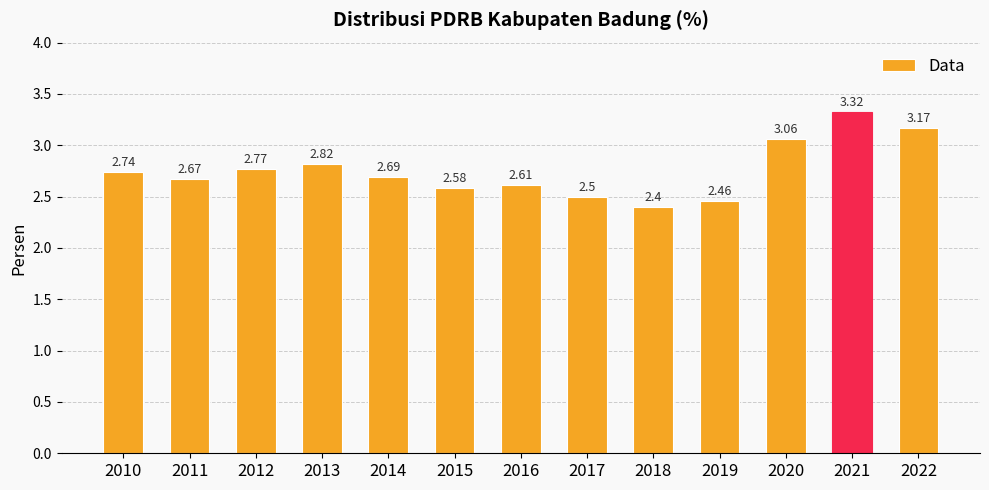

Which category has the highest value across all series?

2021